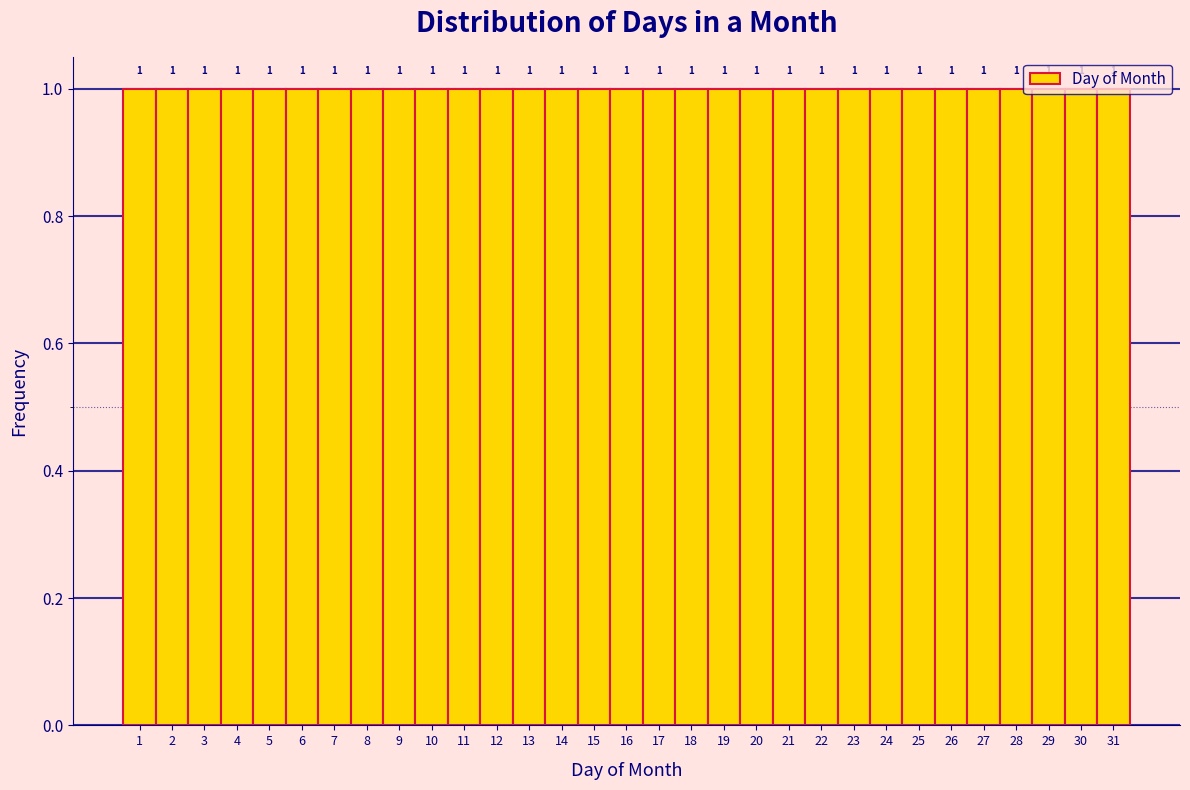

Reading left to right, transcribe this chart: for each bar, give the range it covers on the x-axis and its height.

0.5 to 1.5: 1
1.5 to 2.5: 1
2.5 to 3.5: 1
3.5 to 4.5: 1
4.5 to 5.5: 1
5.5 to 6.5: 1
6.5 to 7.5: 1
7.5 to 8.5: 1
8.5 to 9.5: 1
9.5 to 10.5: 1
10.5 to 11.5: 1
11.5 to 12.5: 1
12.5 to 13.5: 1
13.5 to 14.5: 1
14.5 to 15.5: 1
15.5 to 16.5: 1
16.5 to 17.5: 1
17.5 to 18.5: 1
18.5 to 19.5: 1
19.5 to 20.5: 1
20.5 to 21.5: 1
21.5 to 22.5: 1
22.5 to 23.5: 1
23.5 to 24.5: 1
24.5 to 25.5: 1
25.5 to 26.5: 1
26.5 to 27.5: 1
27.5 to 28.5: 1
28.5 to 29.5: 1
29.5 to 30.5: 1
30.5 to 31.5: 1